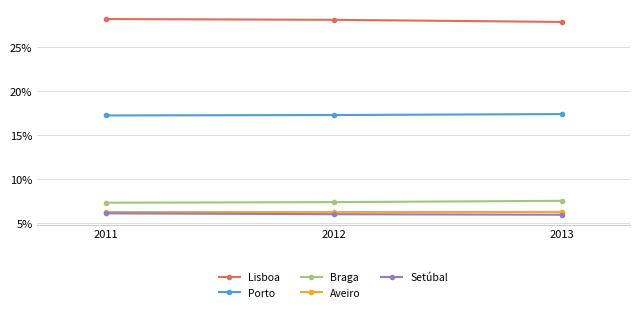

At which category is the sum across all series the highest?

2011